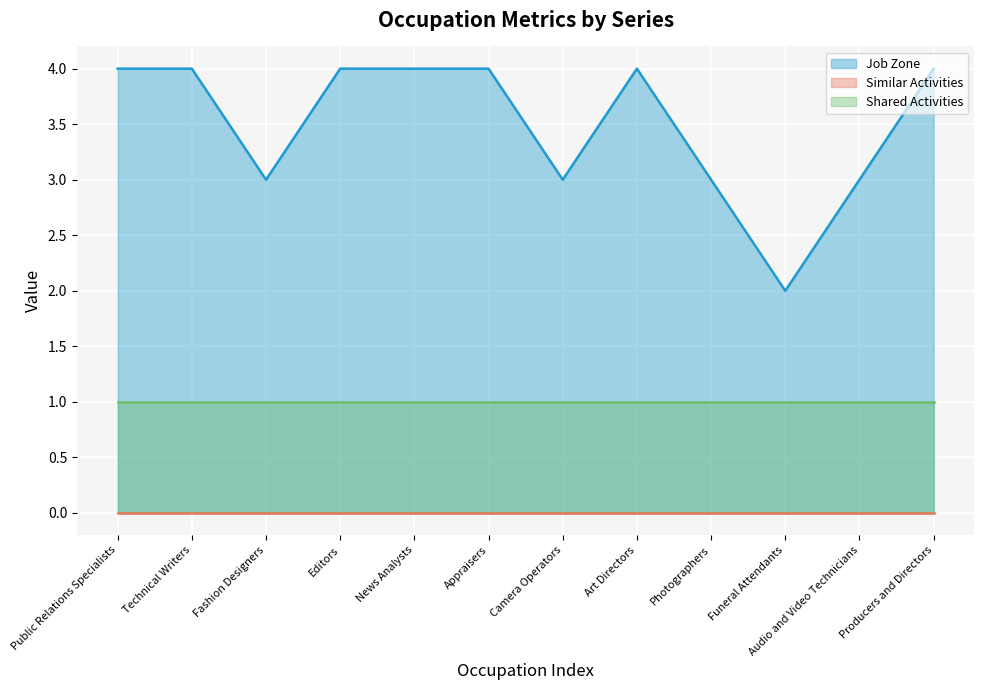

What position from the left is Appraisers?

6